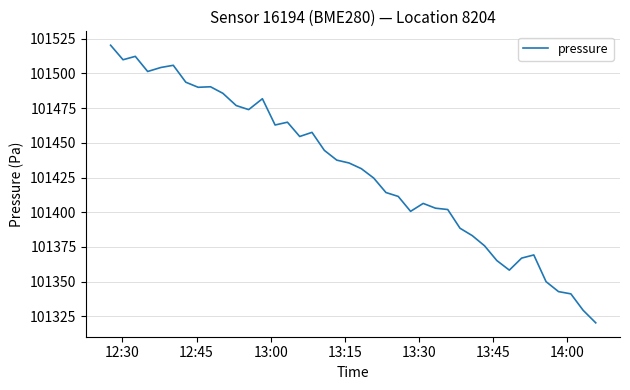

What is the greatest value displayed?

101520.3